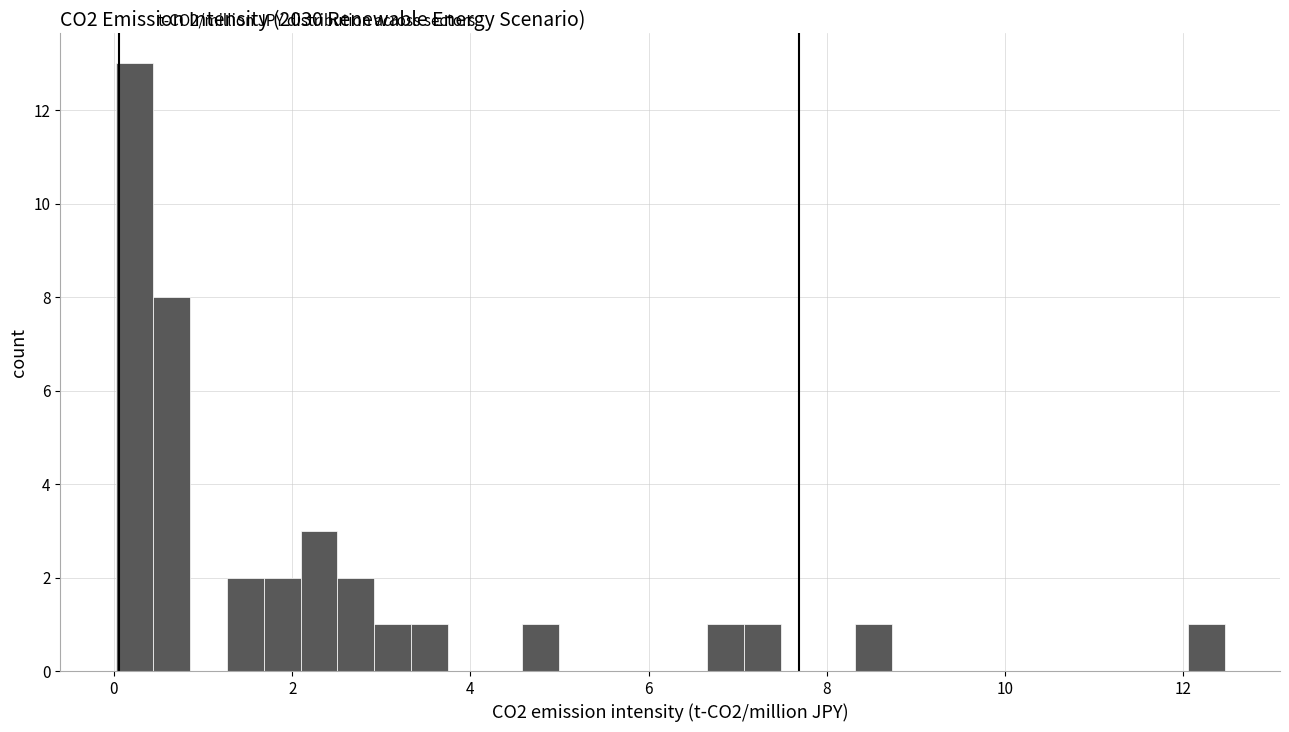

Read against the x-axis, roughly where is the centre of the tallest bar?

0.2